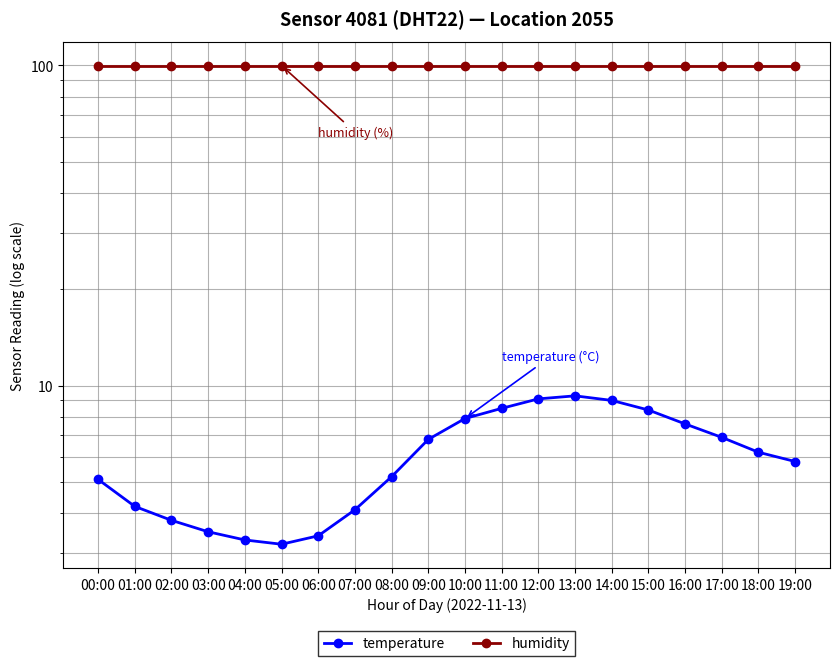

At which label does temperature first exceed 6?

09:00